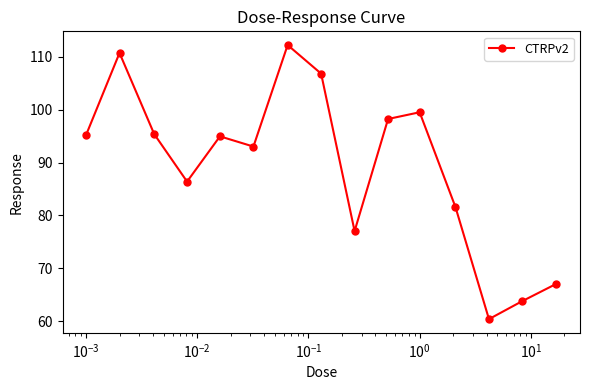

What is the value of the 6th point from the left?

93.0